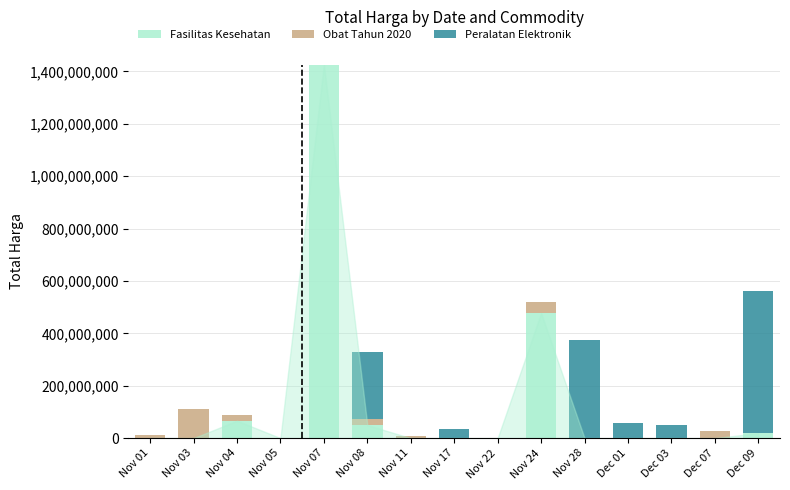

What is the highest value of the Fasilitas Kesehatan series?

1425867900